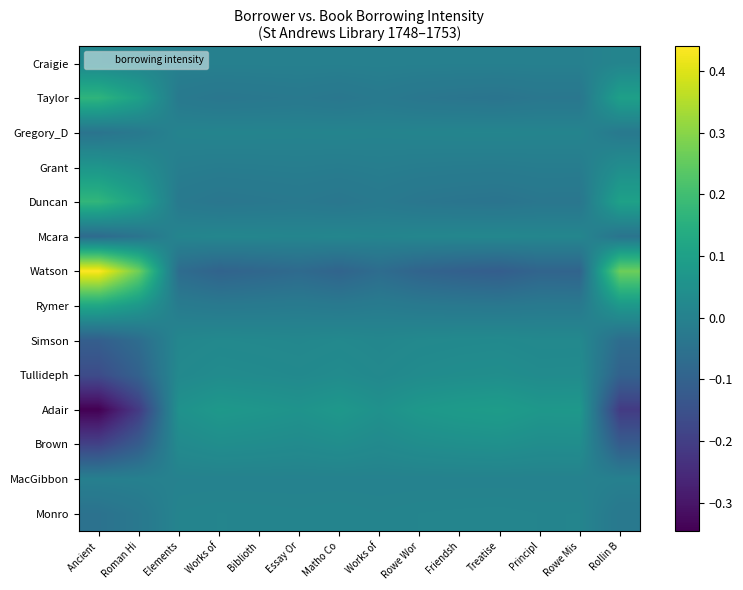

Which series has the largest range (max minus min)?

Watson